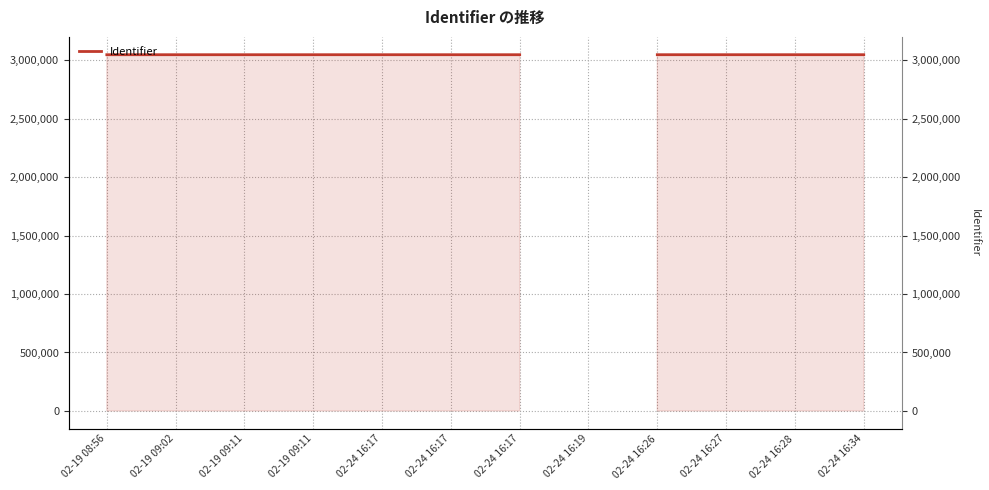

How many lines are shown in the chart?

1